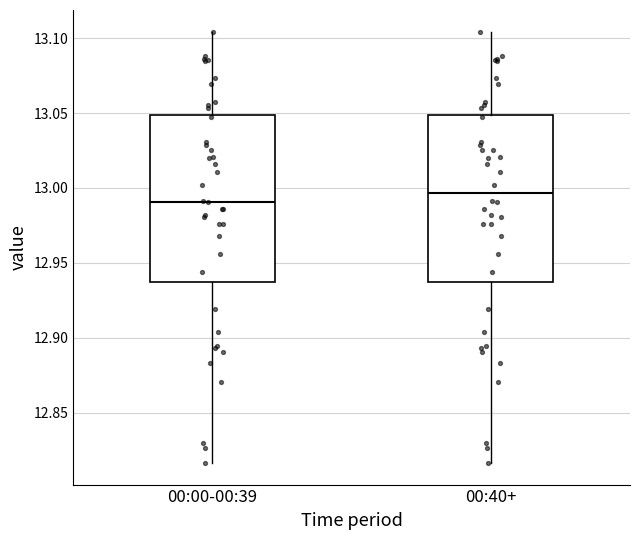

Where does the lower whisker of the box for 00:00-00:39 end on the y-axis? The values are not printed on the chart, so give them approximately, as read against the axis.

12.815